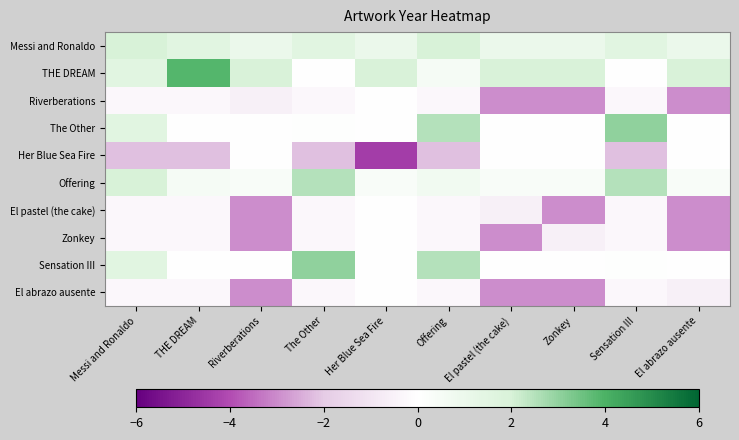

How many data points does each series have?

10